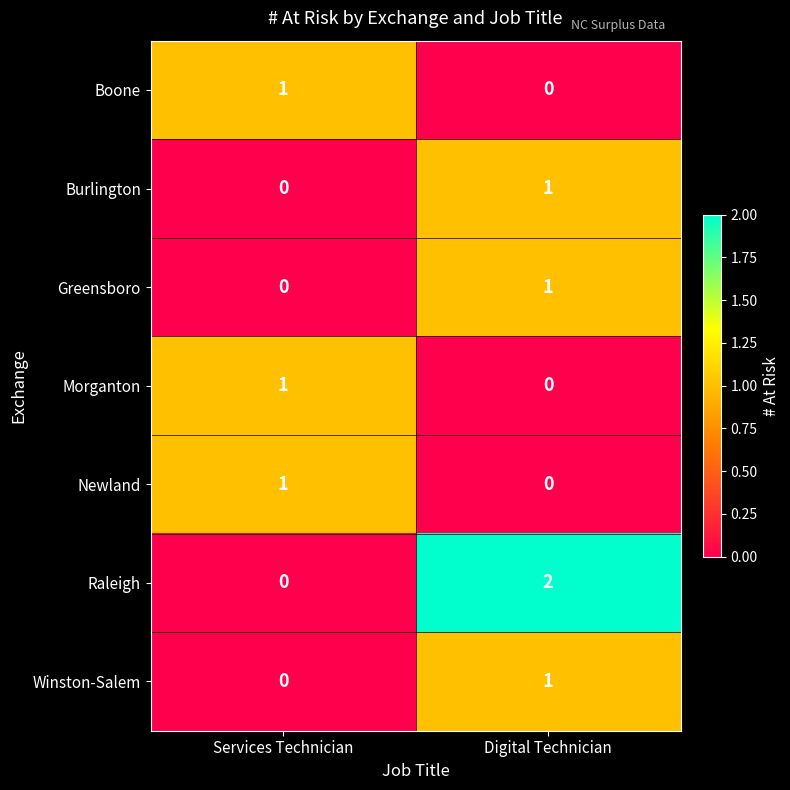

What is the total value across all series at Services Technician?

3